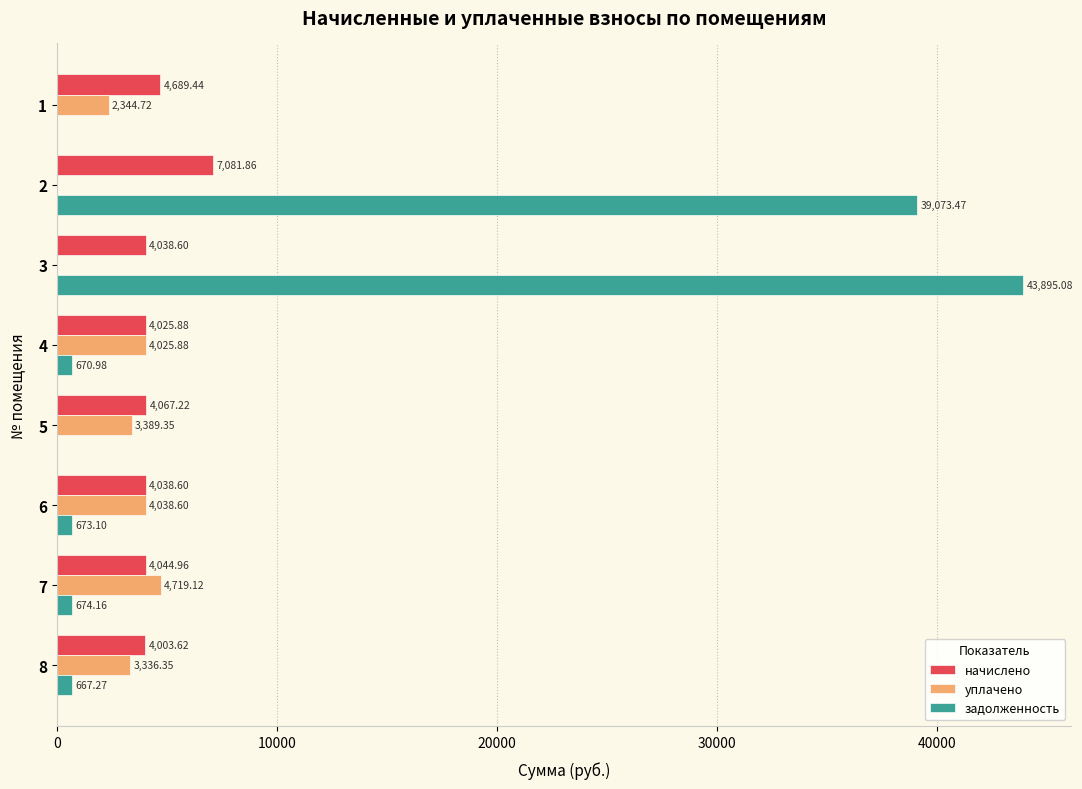

Which series changed the most between 4 and 5?

задолженность